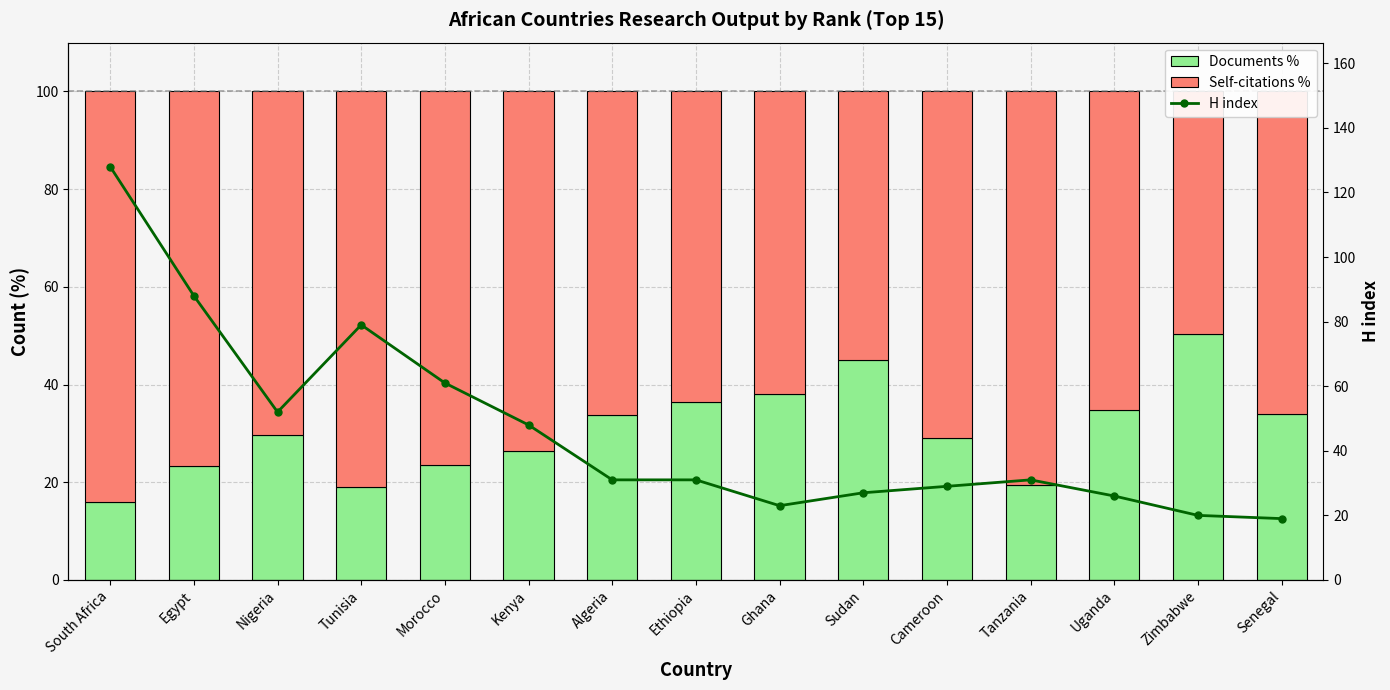

What position from the left is Egypt?

2